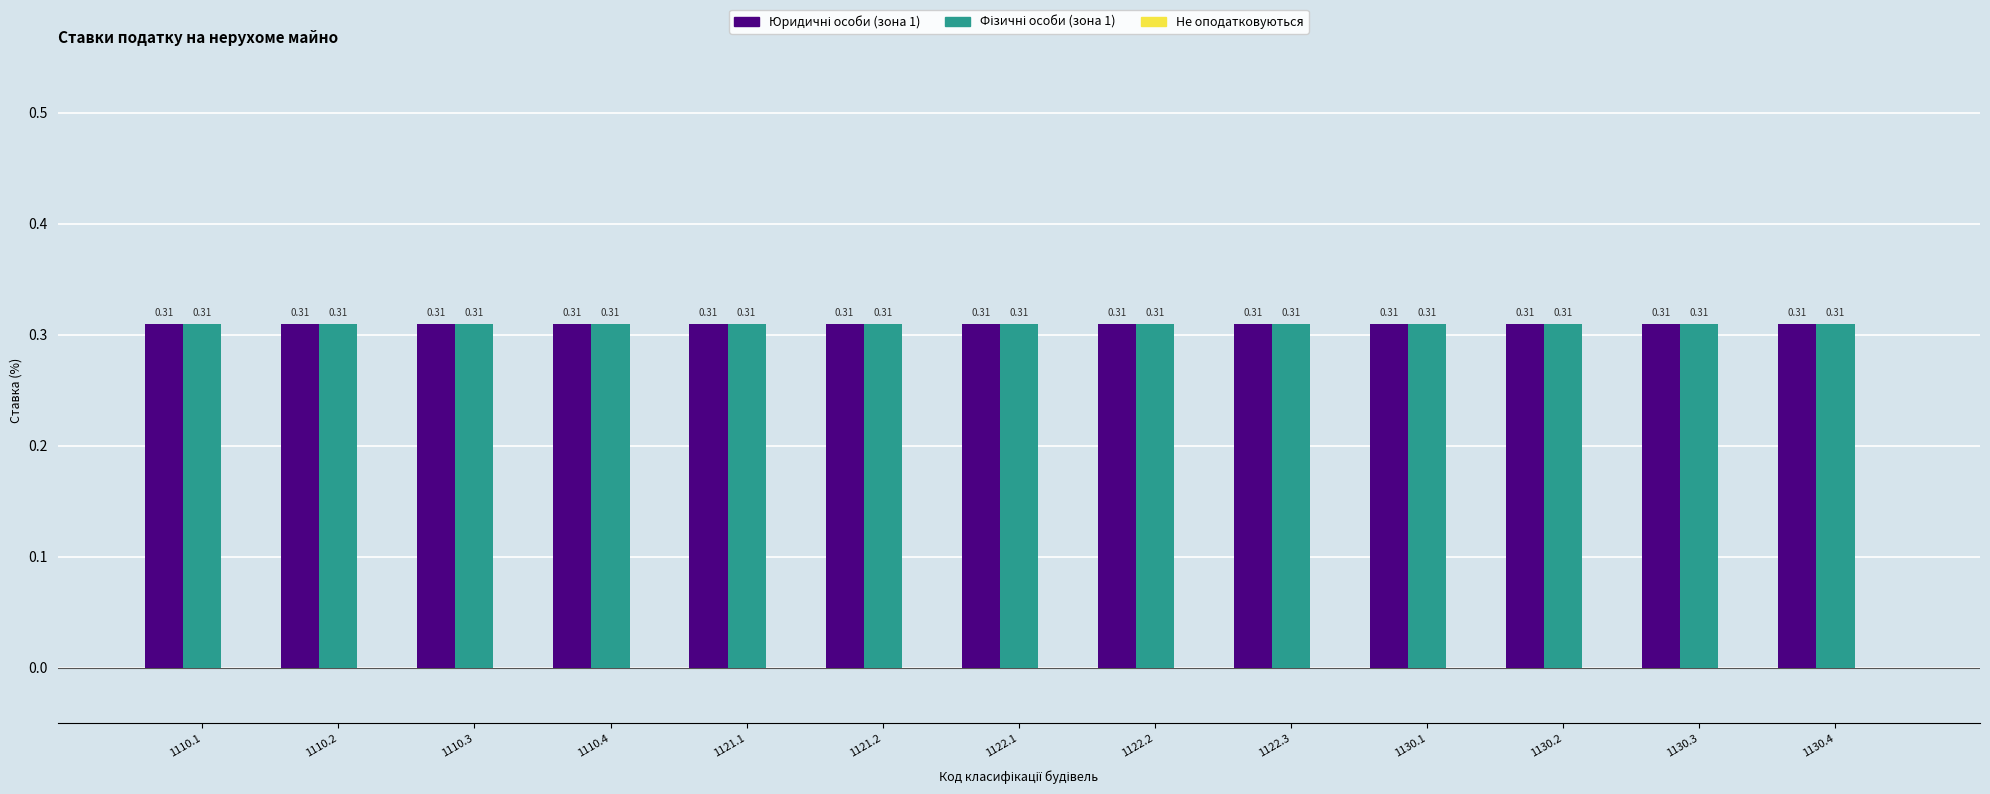

Reading left to right, what are all the values shown in this chart?

Юридичні особи (зона 1): 0.3	0.3	0.3	0.3	0.3	0.3	0.3	0.3	0.3	0.3	0.3	0.3	0.3
Фізичні особи (зона 1): 0.3	0.3	0.3	0.3	0.3	0.3	0.3	0.3	0.3	0.3	0.3	0.3	0.3
Не оподатковуються: 0.0	0.0	0.0	0.0	0.0	0.0	0.0	0.0	0.0	0.0	0.0	0.0	0.0